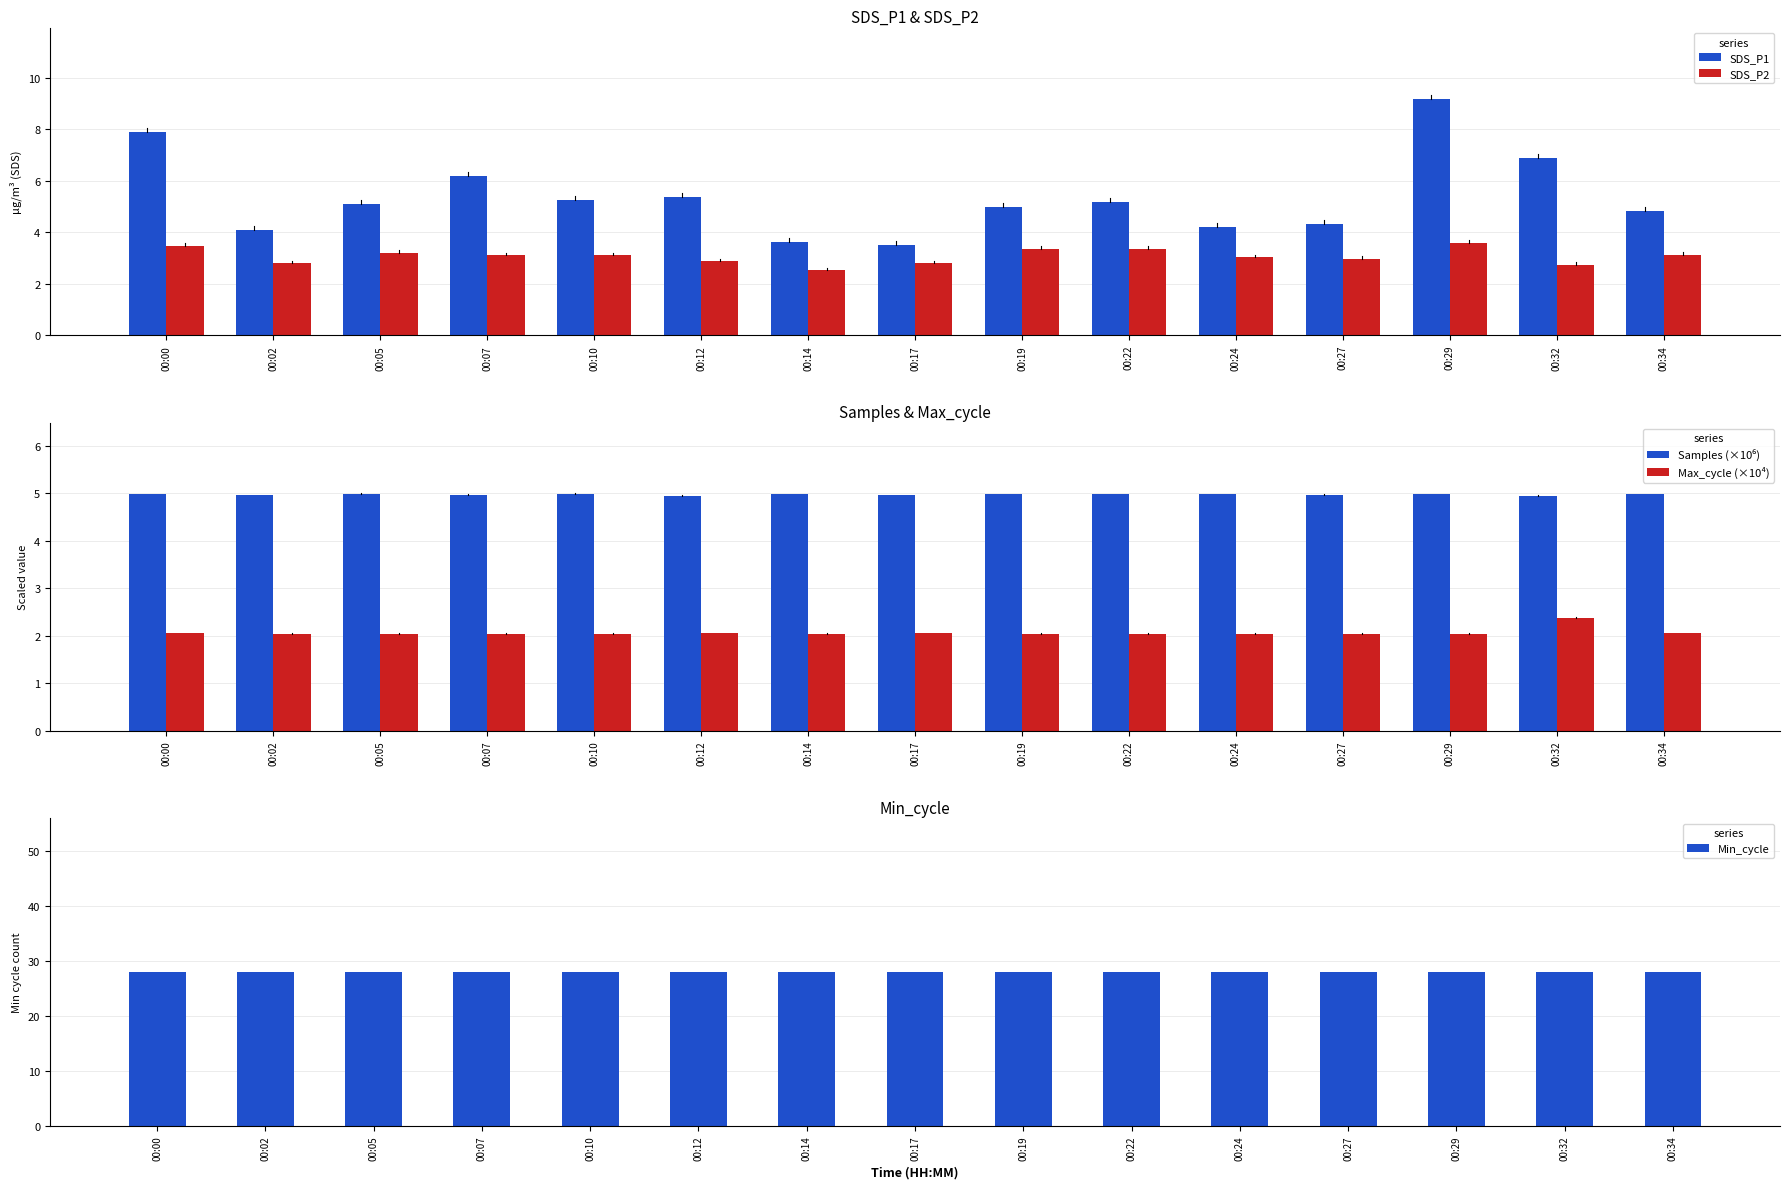

At 00:00, list the series in order from largest to smallest.

Min_cycle, SDS_P1, Samples (×10⁶), SDS_P2, Max_cycle (×10⁴)